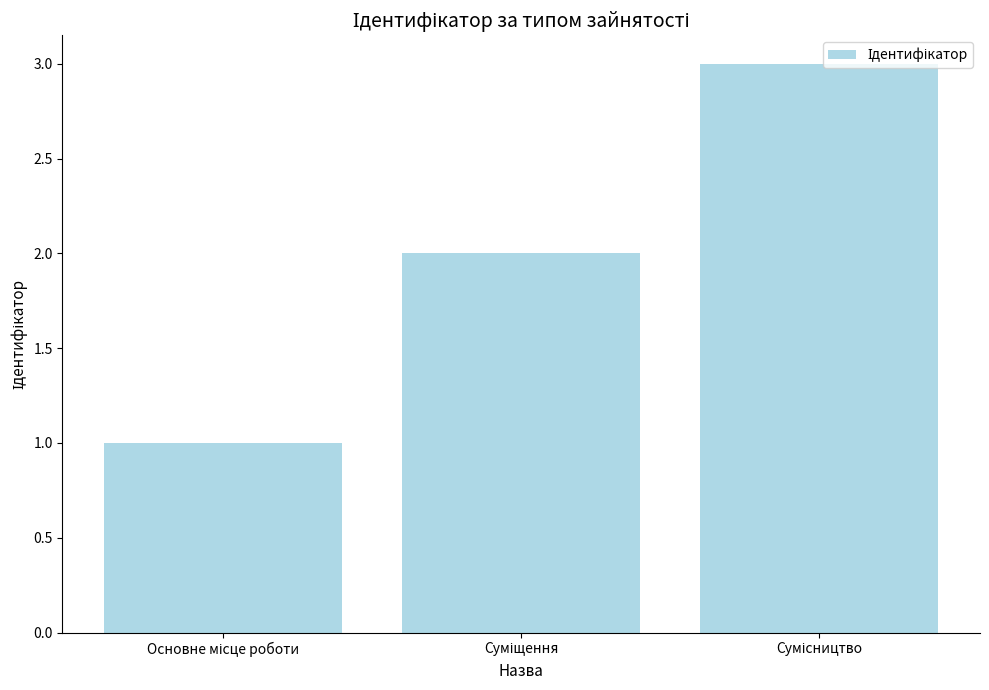

What is the difference between the maximum and minimum values?

2